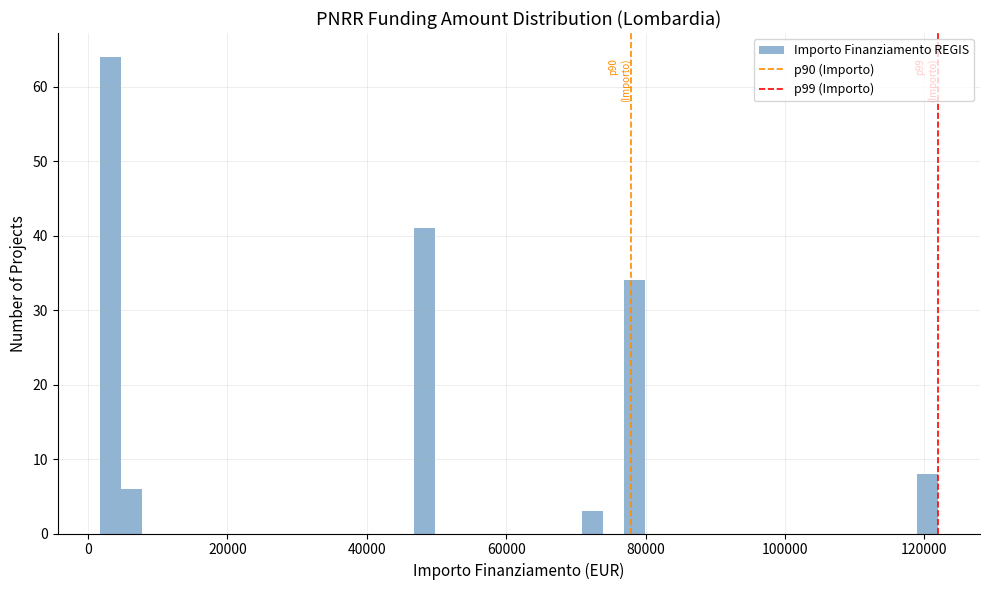

Around what value on the x-axis is the tallest bar? Give the approximate position of its centre, as read against the axis.

4000